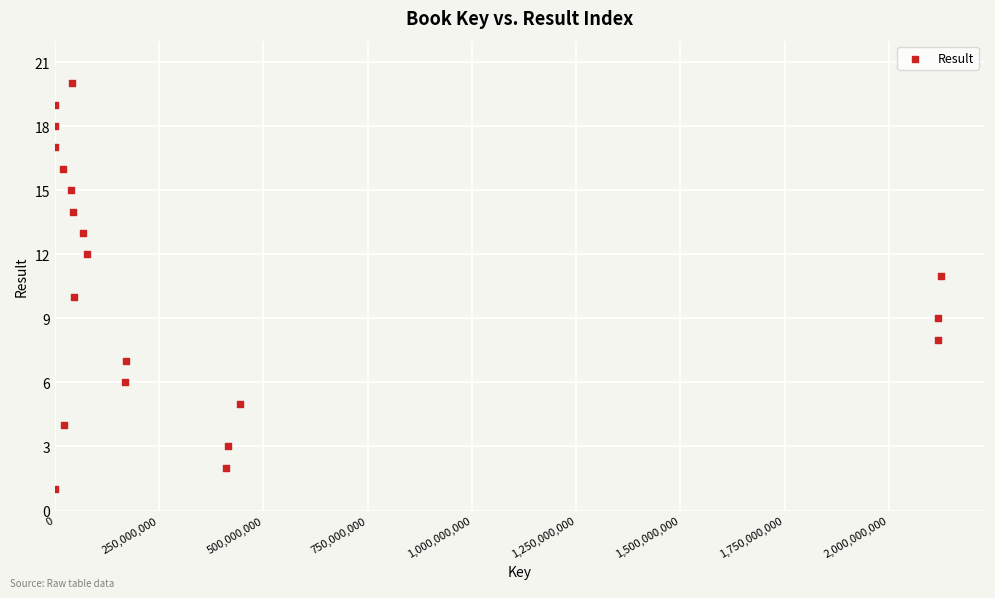

What is the range of Y values (max minus min)?

19